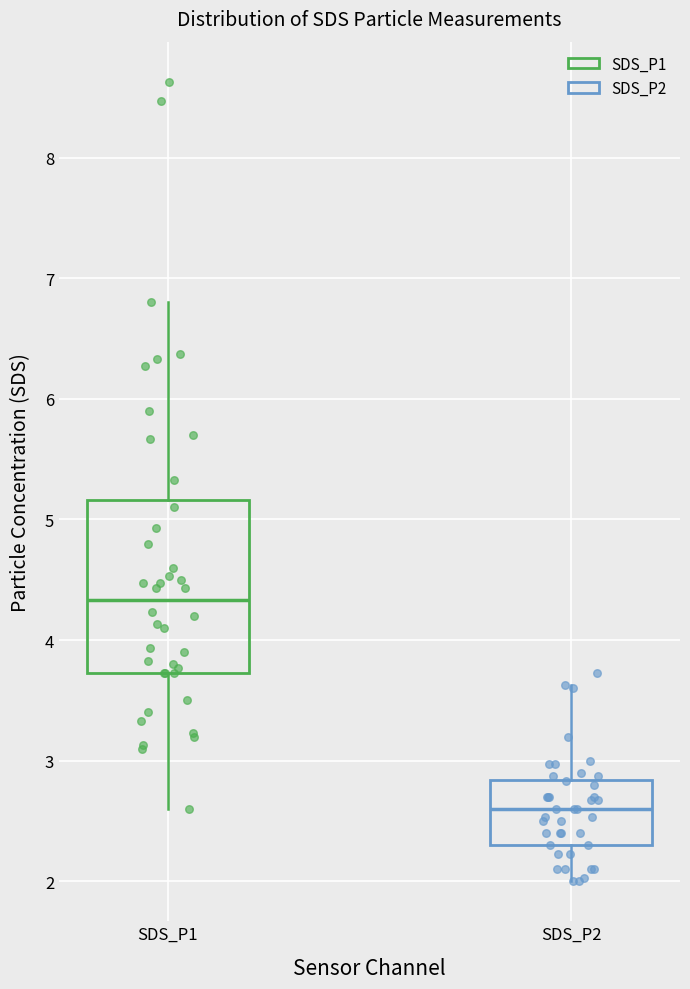

Which box is the tallest, from its lower edge to its upper edge?

SDS_P1